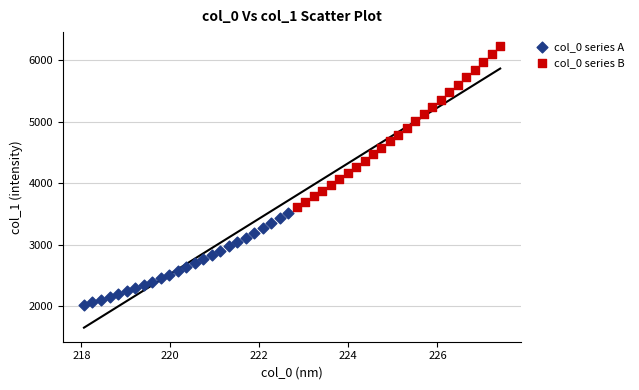

Which series has the largest Y range (max minus min)?

col_0 series B